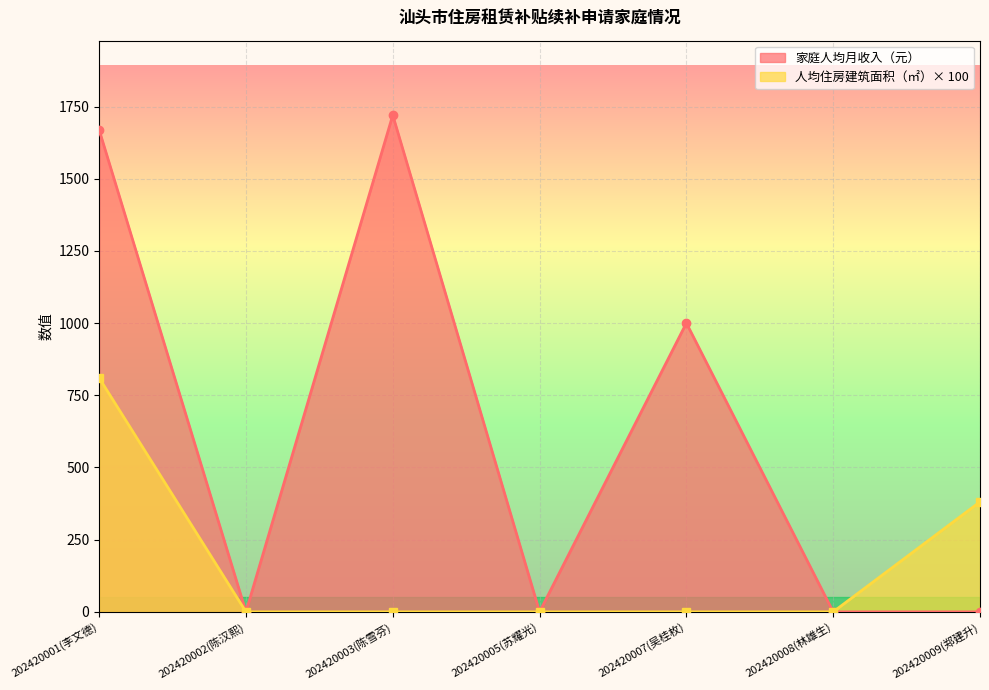

Reading left to right, transcribe all the data shown in this chart.

家庭人均月收入（元）: 202420001(李文德)=1668.9	202420002(陈汉熙)=0.0	202420003(陈雪芬)=1720.0	202420005(苏耀光)=0.0	202420007(吴桂枚)=1000.0	202420008(林雄生)=0.0	202420009(郑建升)=0.0
人均住房建筑面积（㎡）: 202420001(李文德)=810.0	202420002(陈汉熙)=0.0	202420003(陈雪芬)=0.0	202420005(苏耀光)=0.0	202420007(吴桂枚)=0.0	202420008(林雄生)=0.0	202420009(郑建升)=381.0